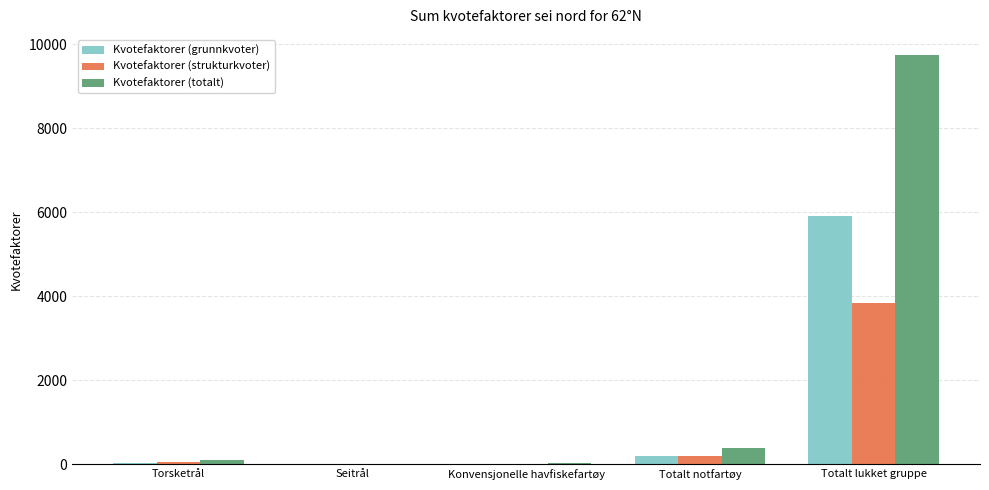

At which category is the sum across all series the highest?

Totalt lukket gruppe